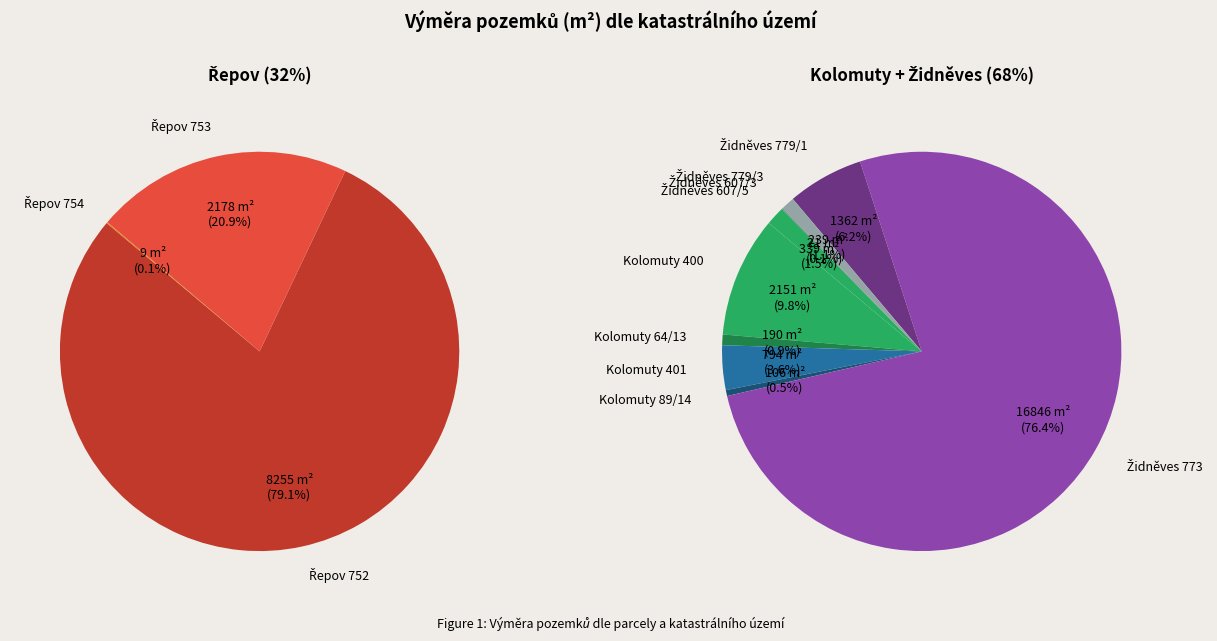

Which category has the biggest portion of the pie?

Židněves 773